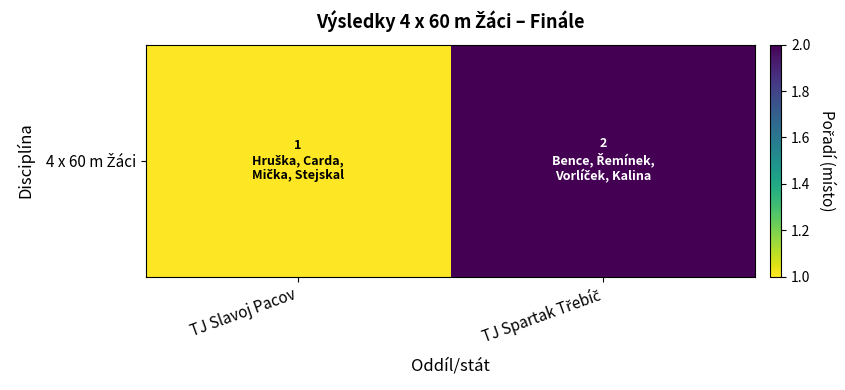

What is the smallest value displayed?

1